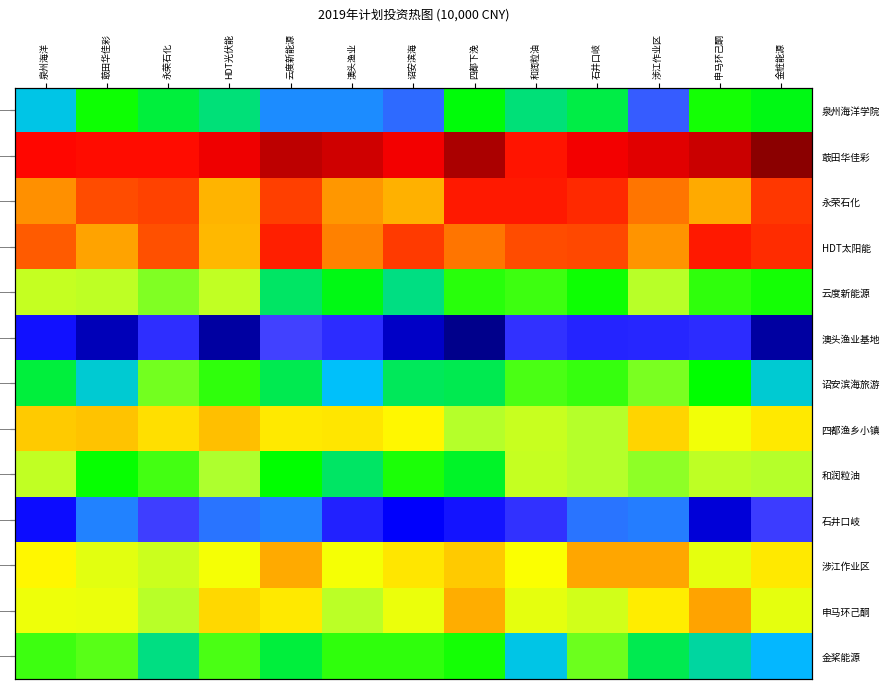

The 石井口岐 series shows 0.1 at 涉江作业区. True or false?

False